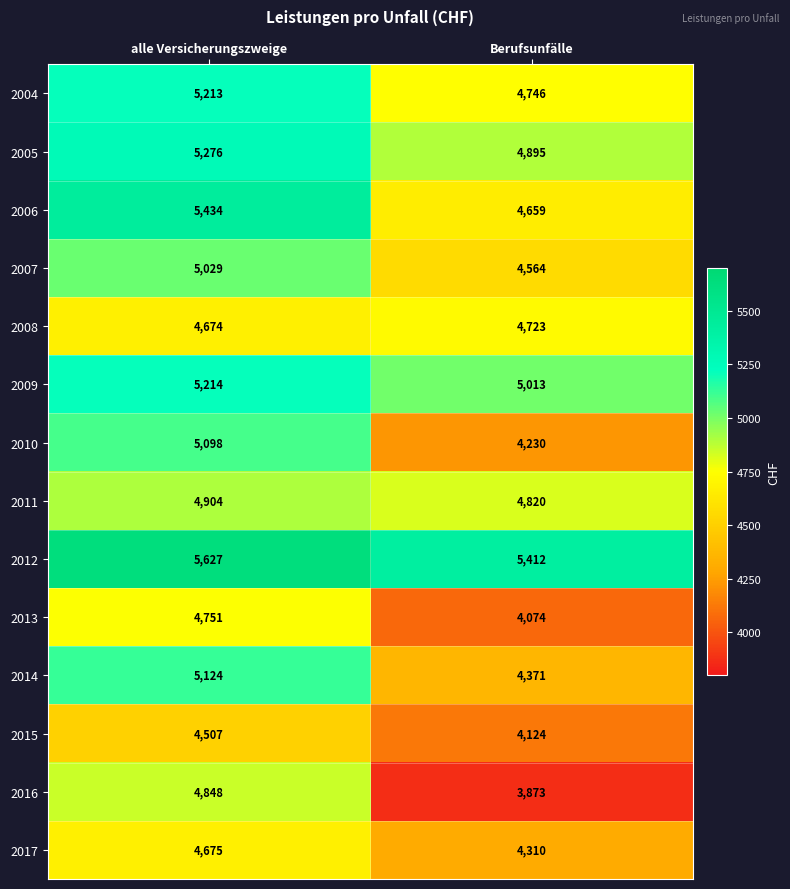

List the labels in order of 2010 value, largest first.

alle Versicherungszweige, Berufsunfälle